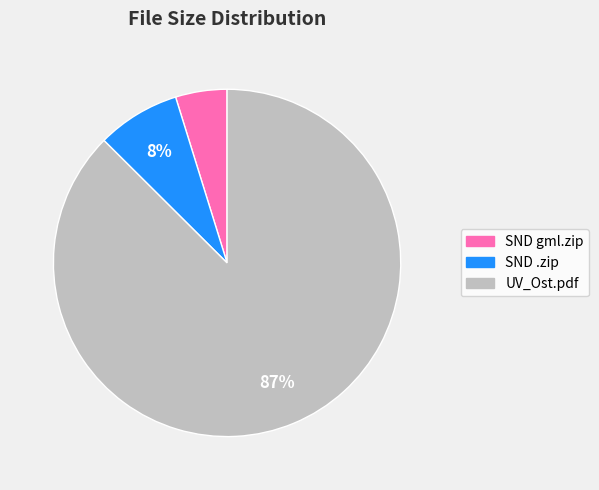

Does any single category account for the majority?

Yes